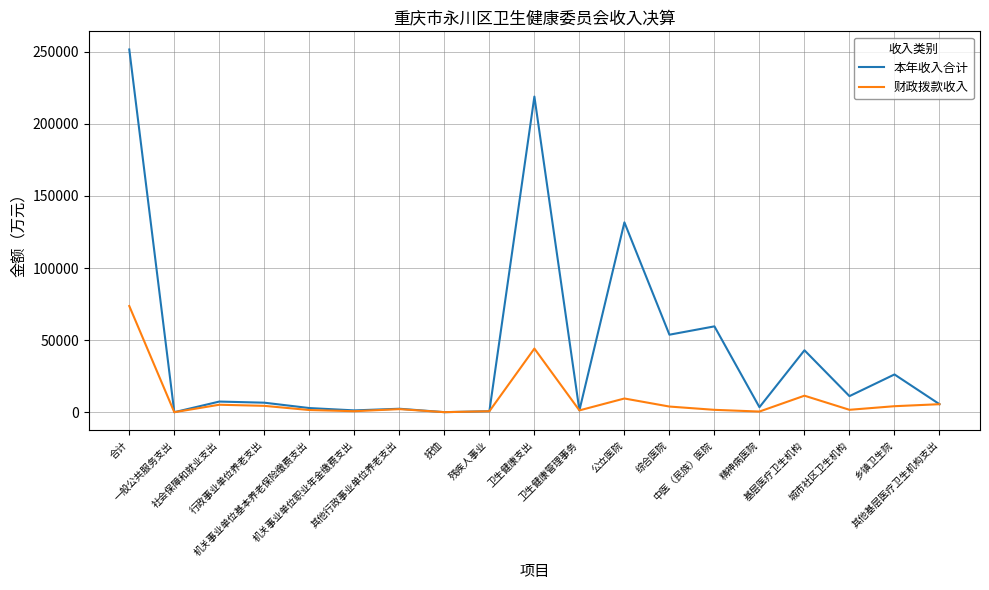

Does the chart display data point markers on the line(s)?

No